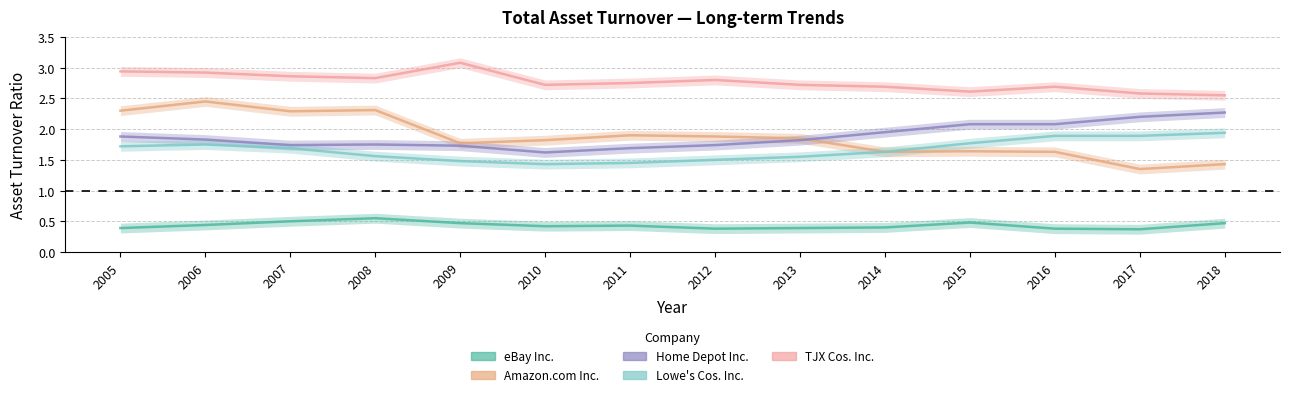

True or false: Lowe's Cos. Inc. and Amazon.com Inc. cross at least once.

False